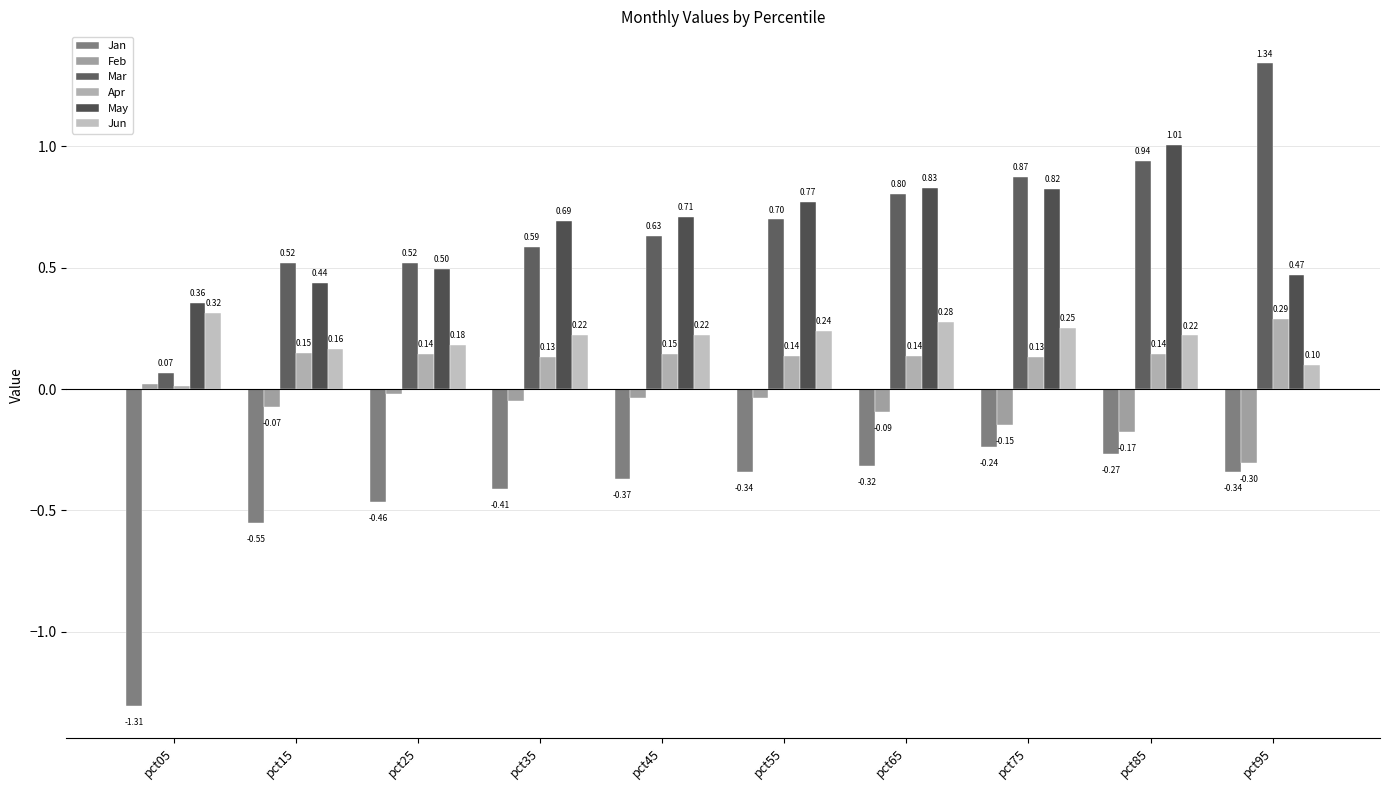

How many bars are there in total?

60